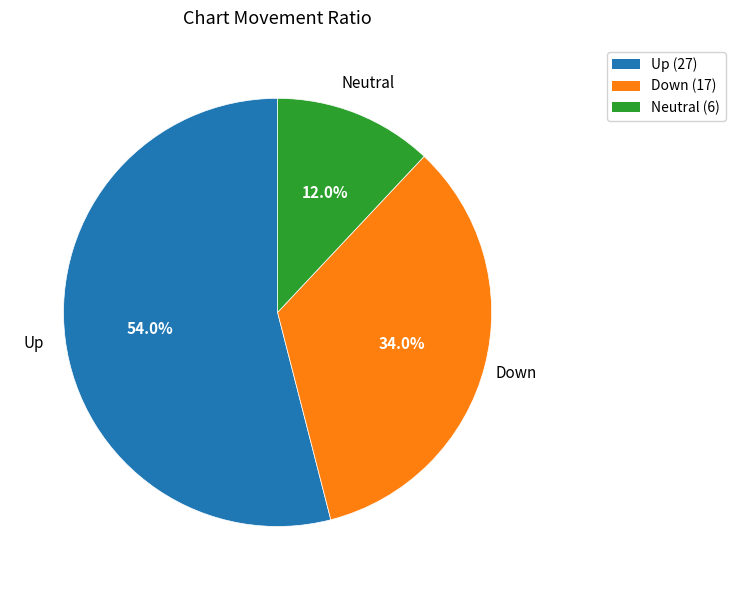

Does any single category account for the majority?

Yes